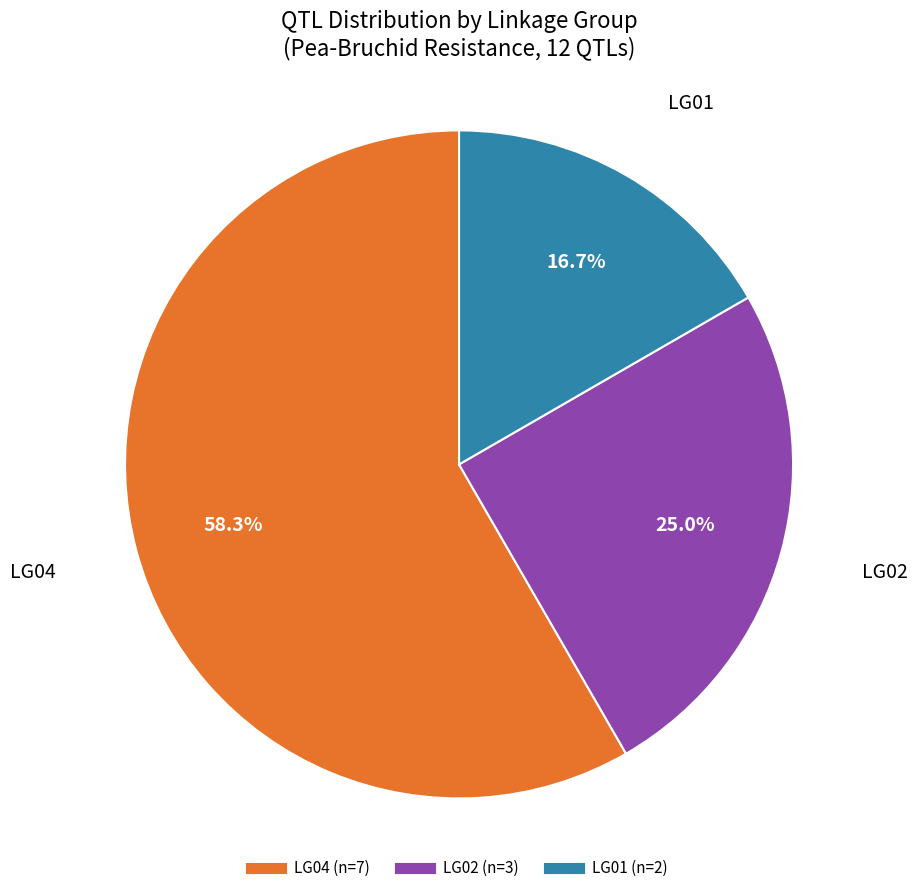

How many segments does this pie chart have?

3